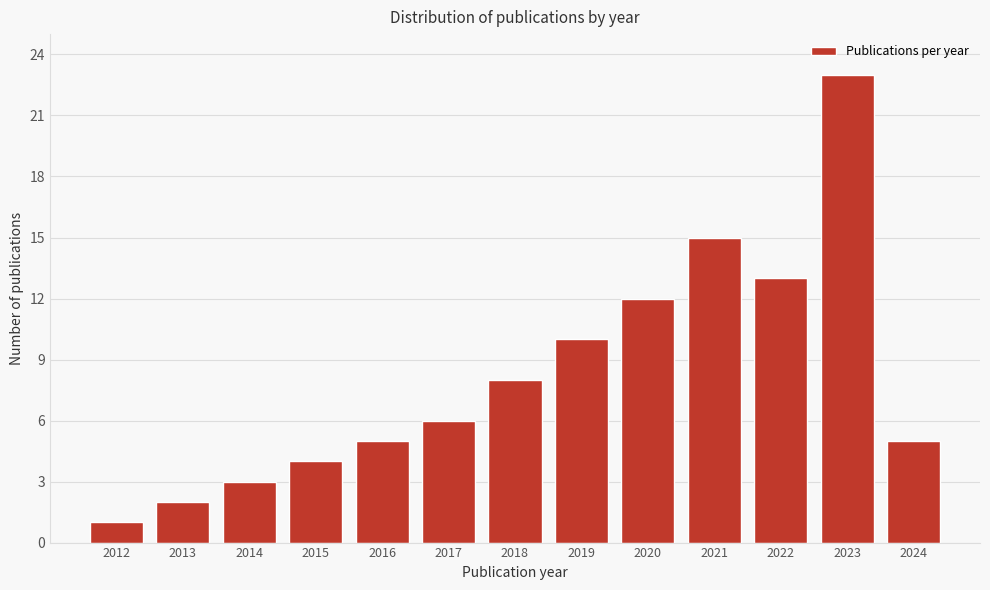

Which range on the x-axis has the tallest bar?

2022.5 to 2023.5